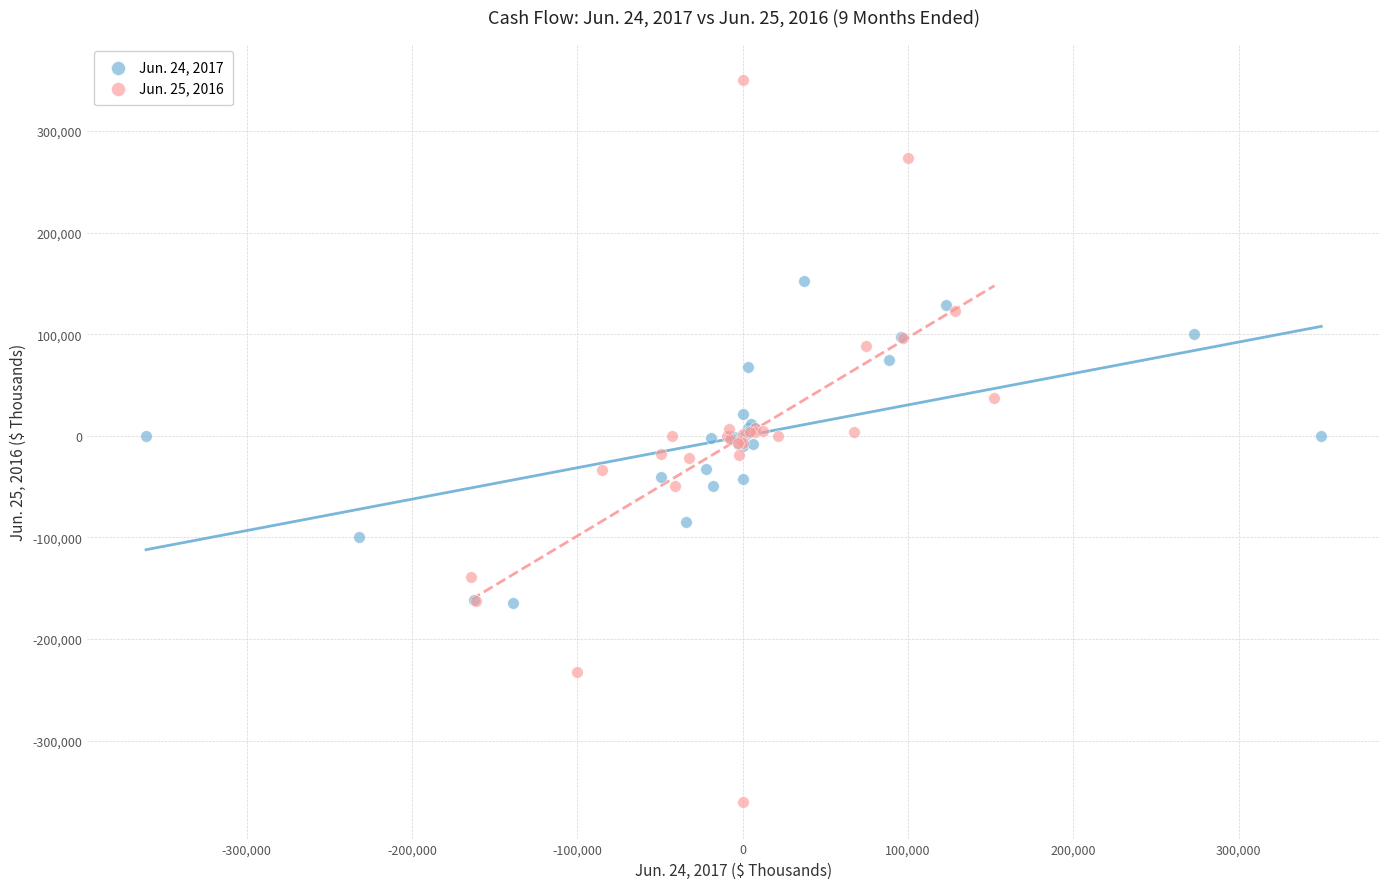

Which series reaches the maximum Y coordinate?

Jun. 25, 2016